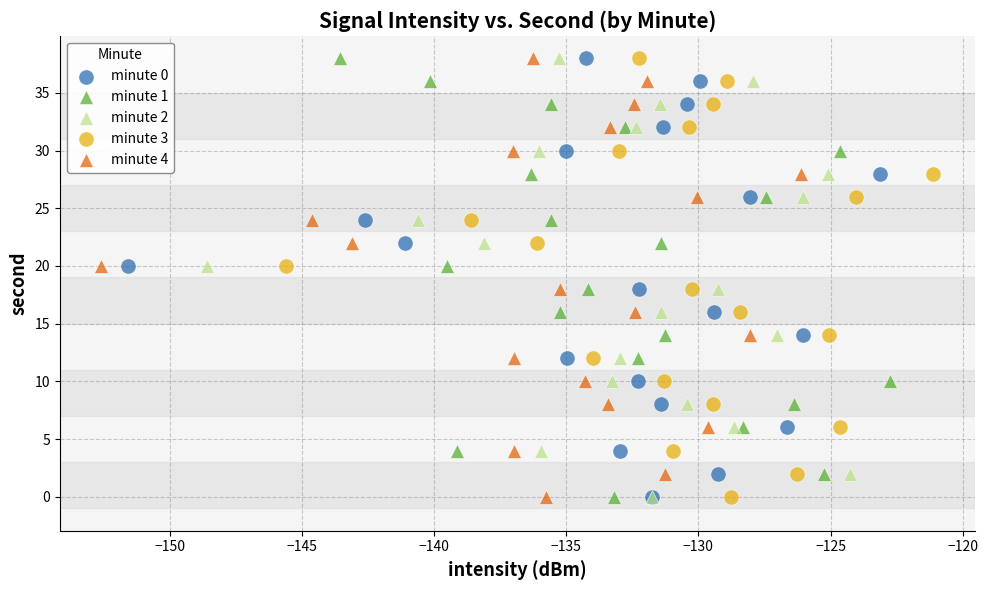

What are all the series names shown in the legend?

minute 0, minute 1, minute 2, minute 3, minute 4